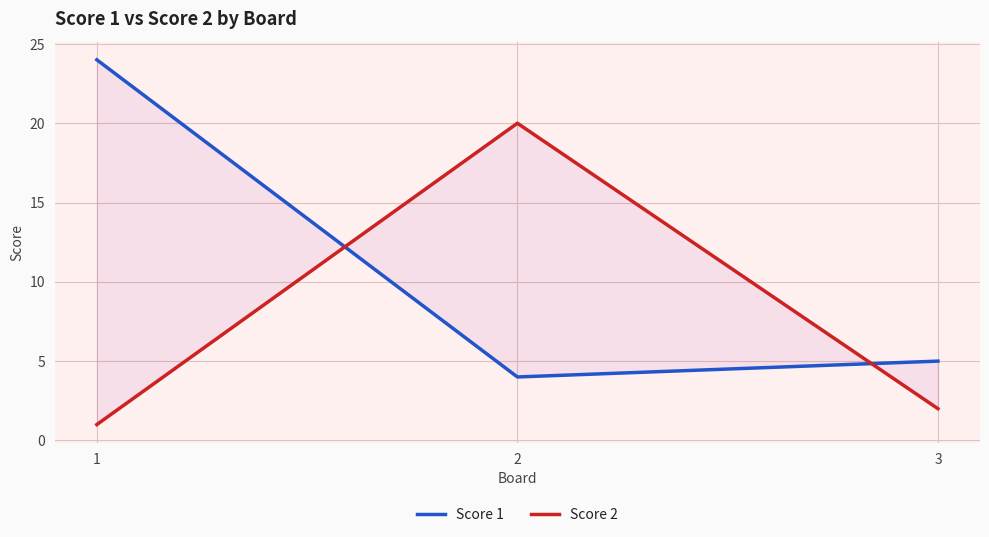

Reading left to right, transcribe all the data shown in this chart.

Score 1: 1=24	2=4	3=5
Score 2: 1=1	2=20	3=2